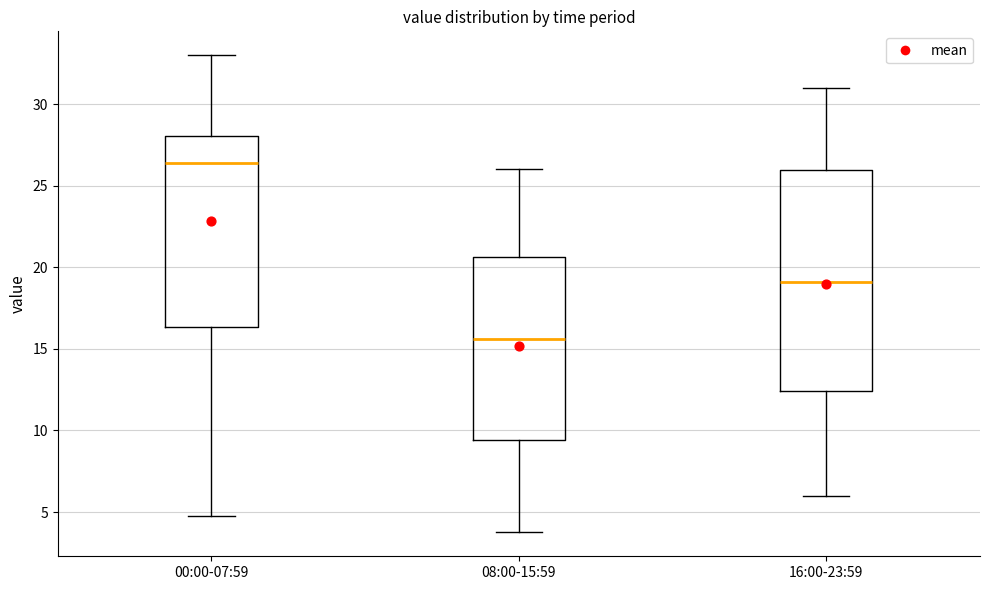

Reading left to right, read every box against the y-axis: the position of its median line, the range the box covers, and the ends of its whiskers. The values are not printed on the chart, so give them approximately, as read against the axis.

00:00-07:59: median 26.5, box 16.5 to 28.0, whiskers 5.0 to 33.0
08:00-15:59: median 15.5, box 9.5 to 20.5, whiskers 4.0 to 26.0
16:00-23:59: median 19.0, box 12.5 to 26.0, whiskers 6.0 to 31.0